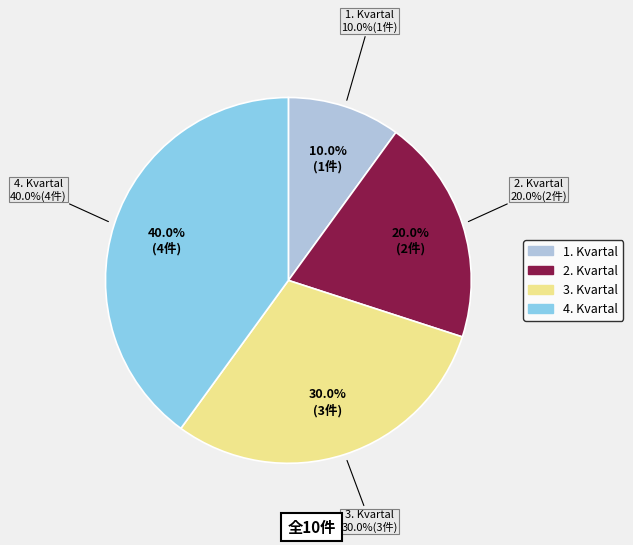

Which slice is the largest?

4. Kvartal